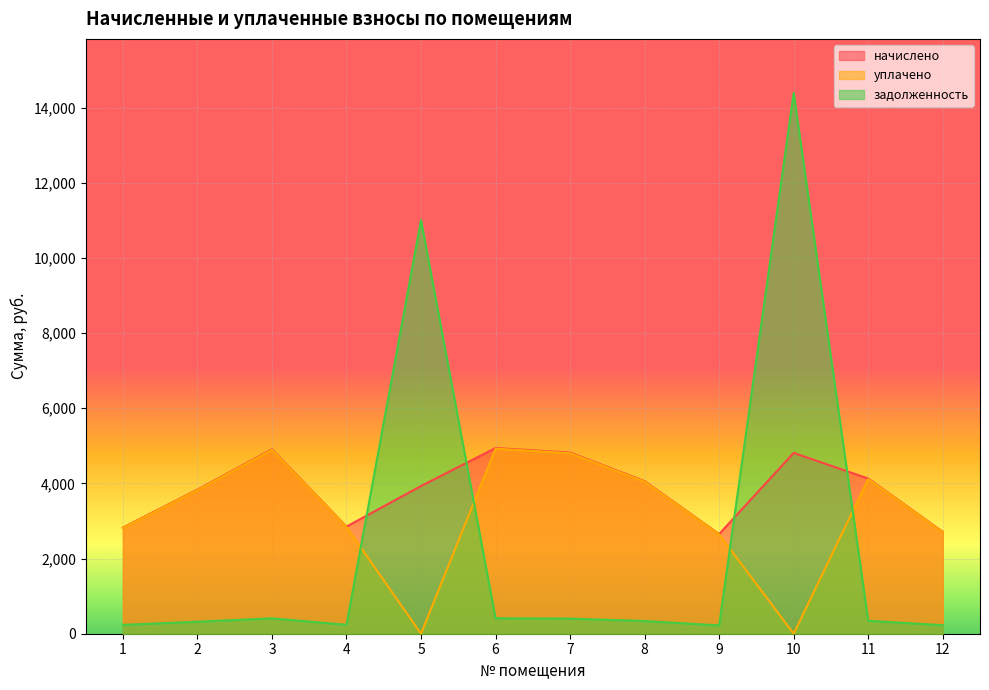

What is the value of the уплачено point at the 8th from the left?

4046.7